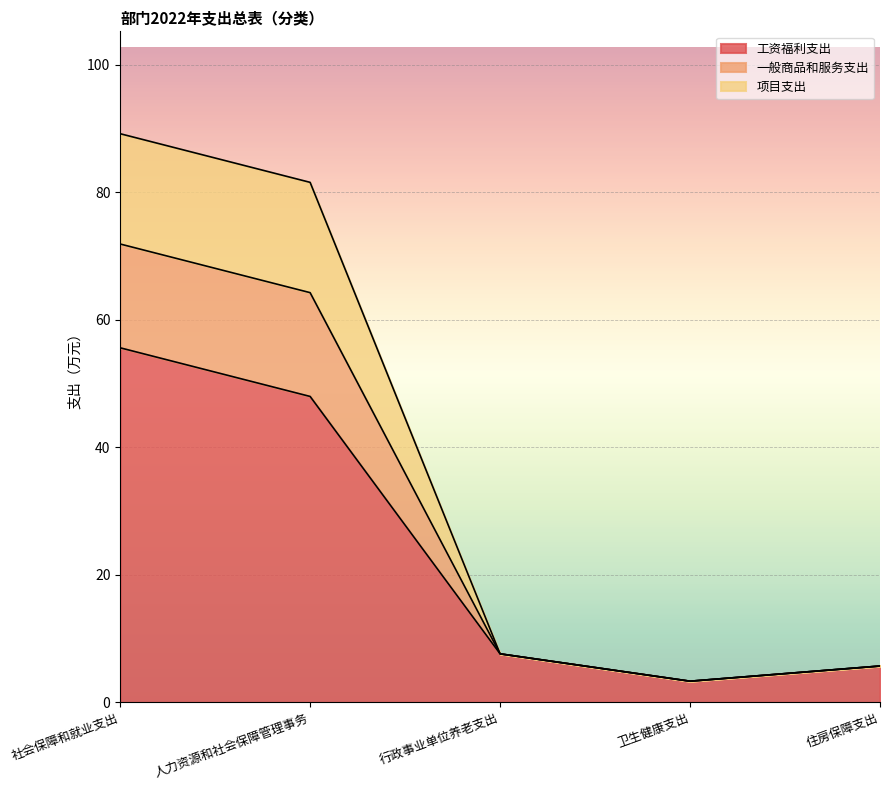

Where is 工资福利支出 nearest to the value 29?

人力资源和社会保障管理事务